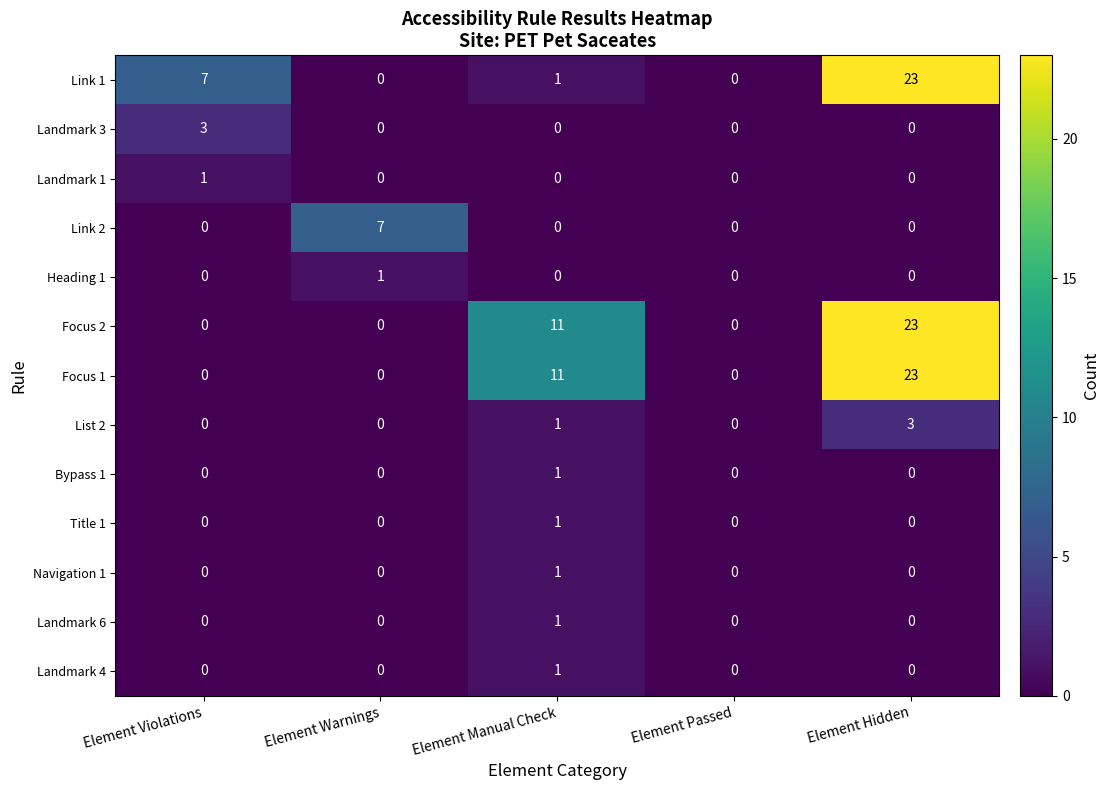

What is the difference between the second highest and second lowest values in the Focus 1 series?

11